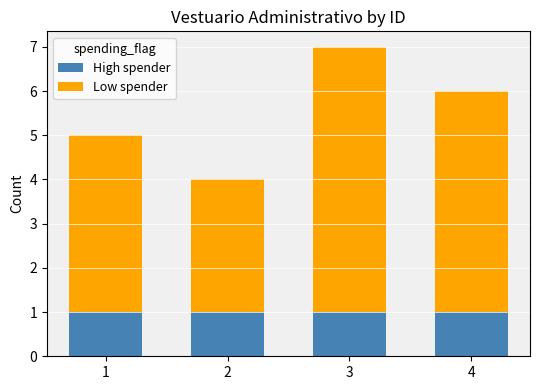

The High spender series shows 1 at 4. True or false?

True